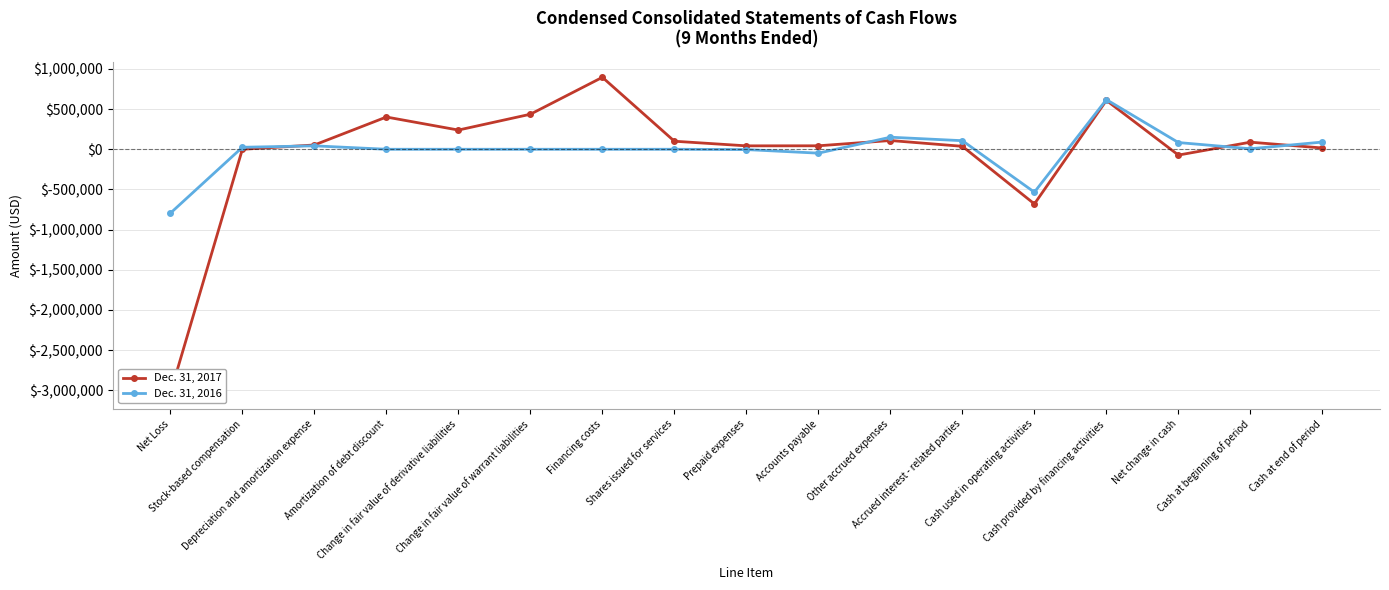

Reading left to right, transcribe all the data shown in this chart.

Dec. 31, 2017: Net Loss=-3036803	Stock-based compensation=0	Depreciation and amortization expense=53170	Amortization of debt discount=401313	Change in fair value of derivative liabilities=239000	Change in fair value of warrant liabilities=436000	Financing costs=895640	Shares issued for services=100000	Prepaid expenses=42448	Accounts payable=43129	Other accrued expenses=108846	Accrued interest - related parties=36646	Cash used in operating activities=-680610	Cash provided by financing activities=608130	Net change in cash=-72480	Cash at beginning of period=88195	Cash at end of period=15715
Dec. 31, 2016: Net Loss=-795738	Stock-based compensation=24750	Depreciation and amortization expense=42500	Amortization of debt discount=0	Change in fair value of derivative liabilities=0	Change in fair value of warrant liabilities=0	Financing costs=0	Shares issued for services=0	Prepaid expenses=-4000	Accounts payable=-48465	Other accrued expenses=149921	Accrued interest - related parties=106659	Cash used in operating activities=-534373	Cash provided by financing activities=617878	Net change in cash=83505	Cash at beginning of period=6158	Cash at end of period=89663